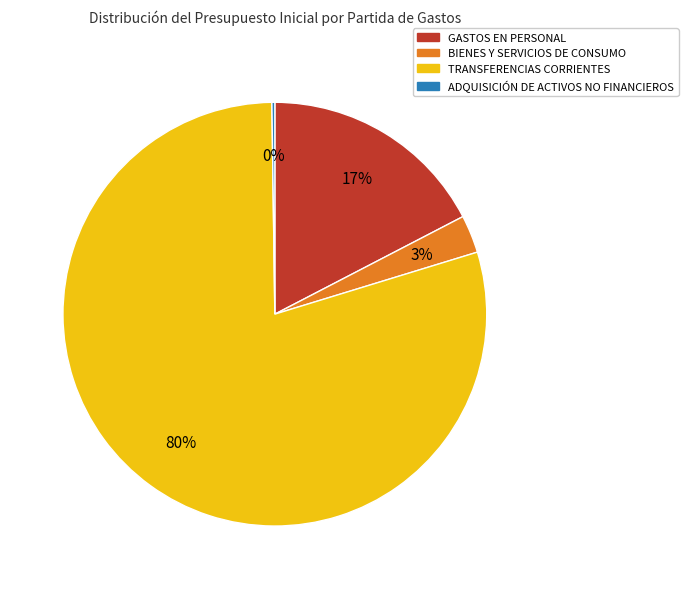

To the nearest percent, what is the difference between the TRANSFERENCIAS CORRIENTES and BIENES Y SERVICIOS DE CONSUMO slice percentages?

77%